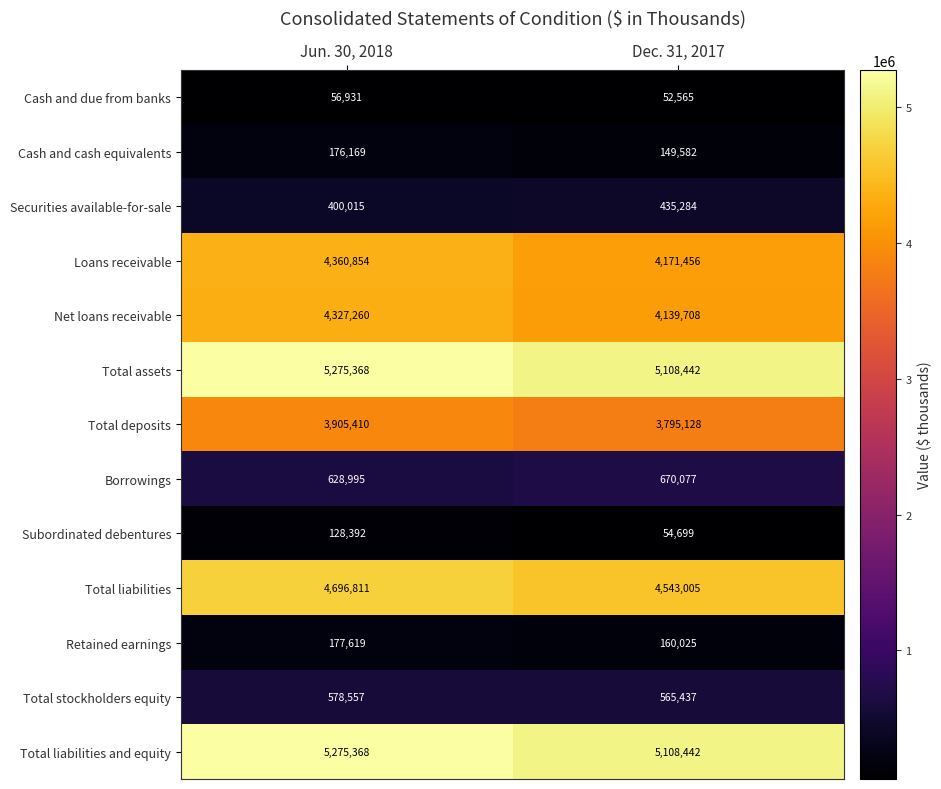

Which category has the highest value in the Net loans receivable series?

Jun. 30, 2018